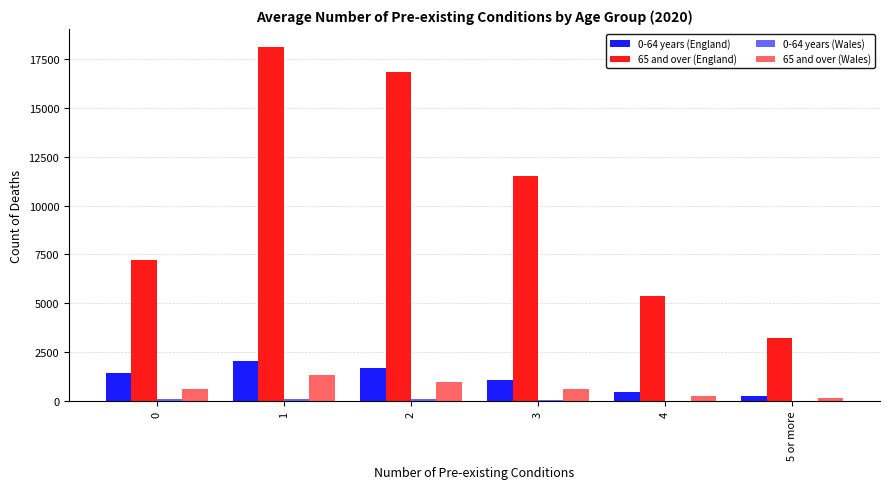

Which series has the largest total across all categories?

65 and over (England)